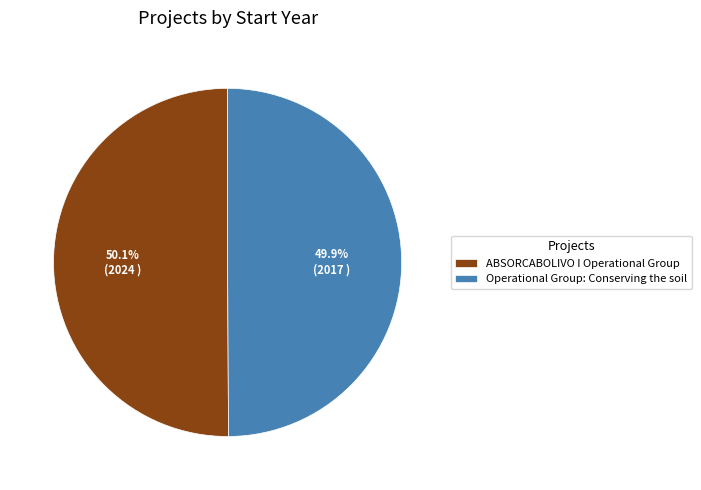

To the nearest percent, what is the average slice percentage?

50%